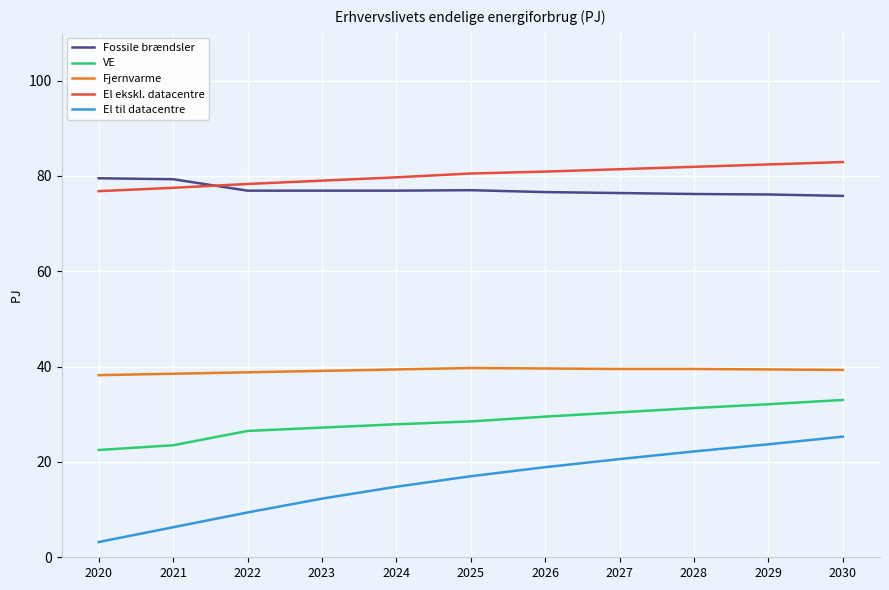

What are all the series names shown in the legend?

Fossile brændsler, VE, Fjernvarme, El ekskl. datacentre, El til datacentre